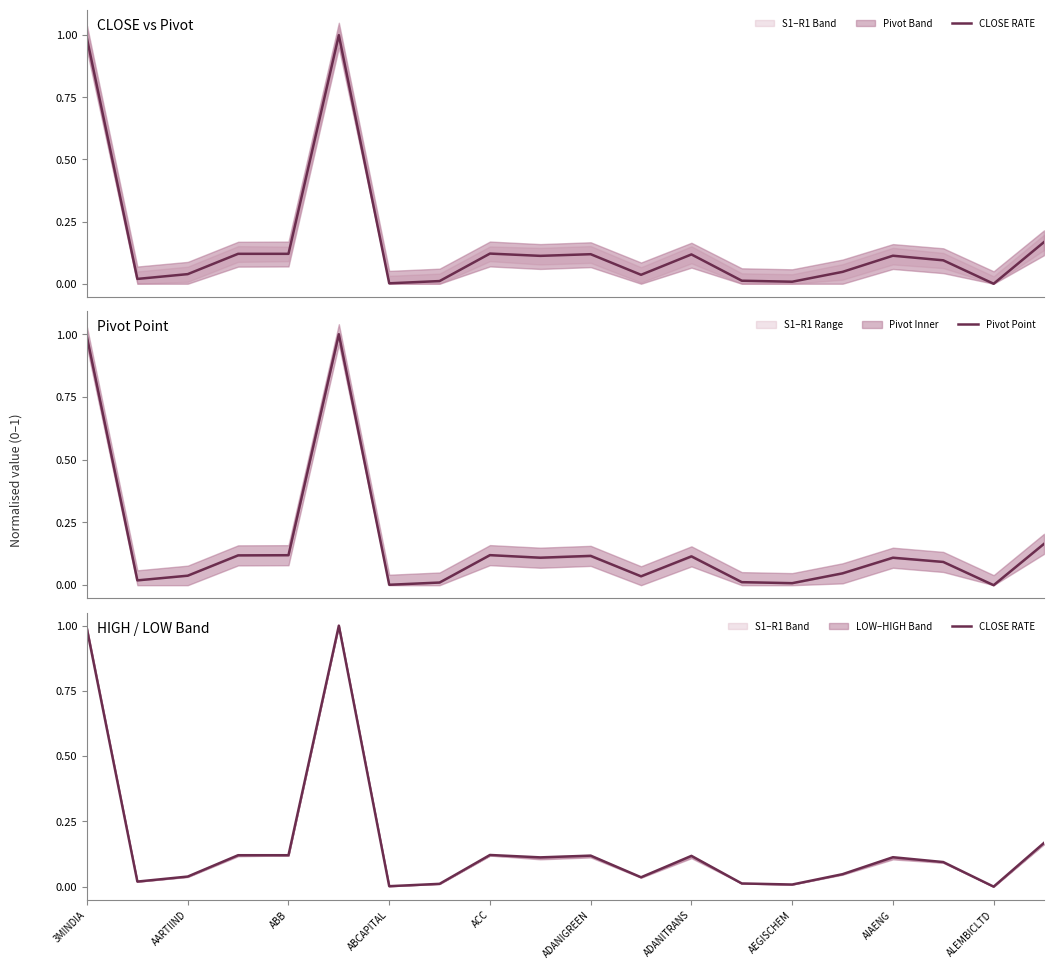

True or false: CLOSE RATE has a value of 0.0 at ALEMBICLTD.

True